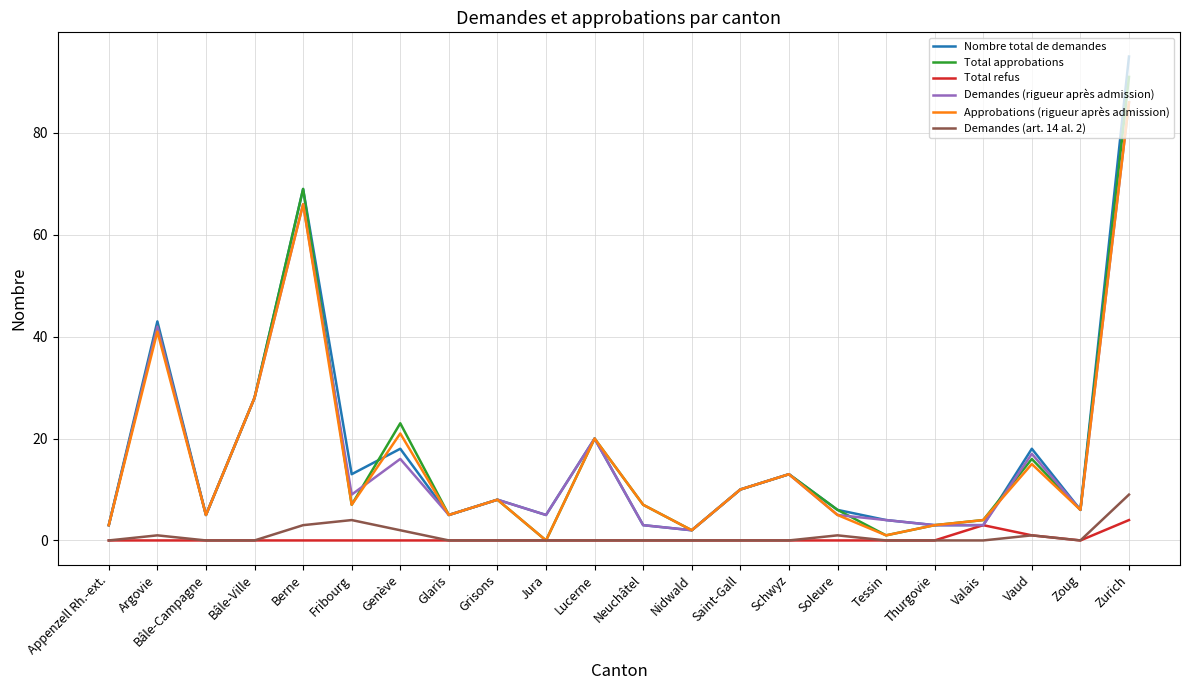

What is the highest value of the Approbations (rigueur après admission) series?

86